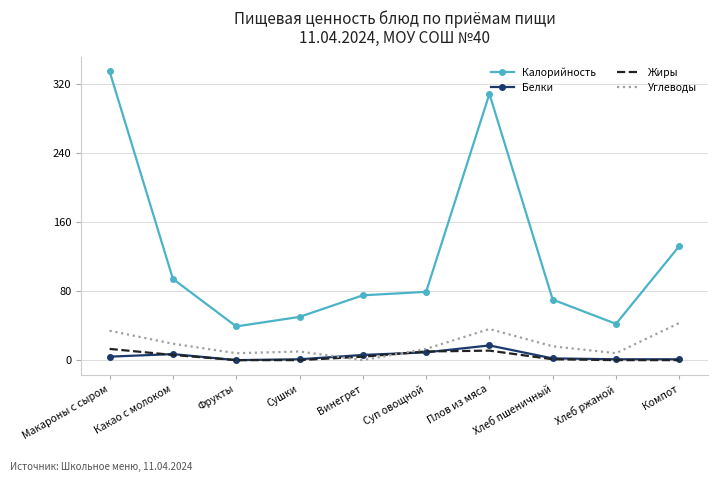

What is the total value across all series at Плов из мяса?

372